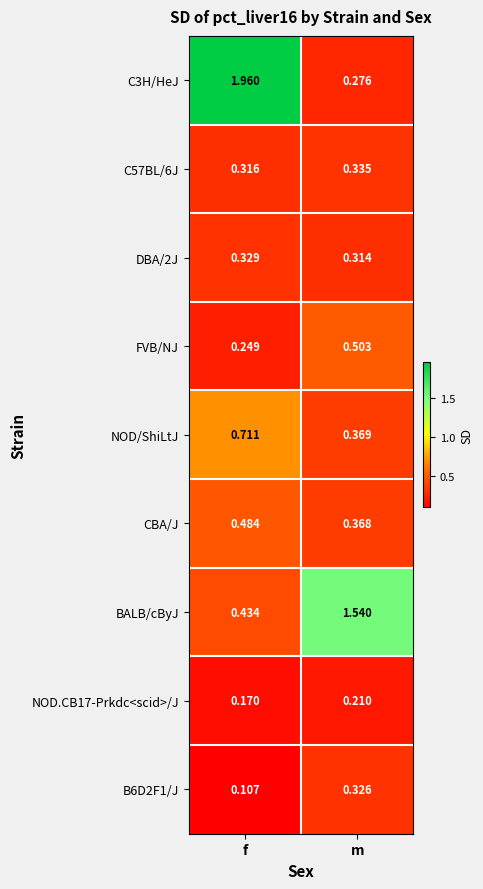

At how many categories does at least one series exceed 1?

2